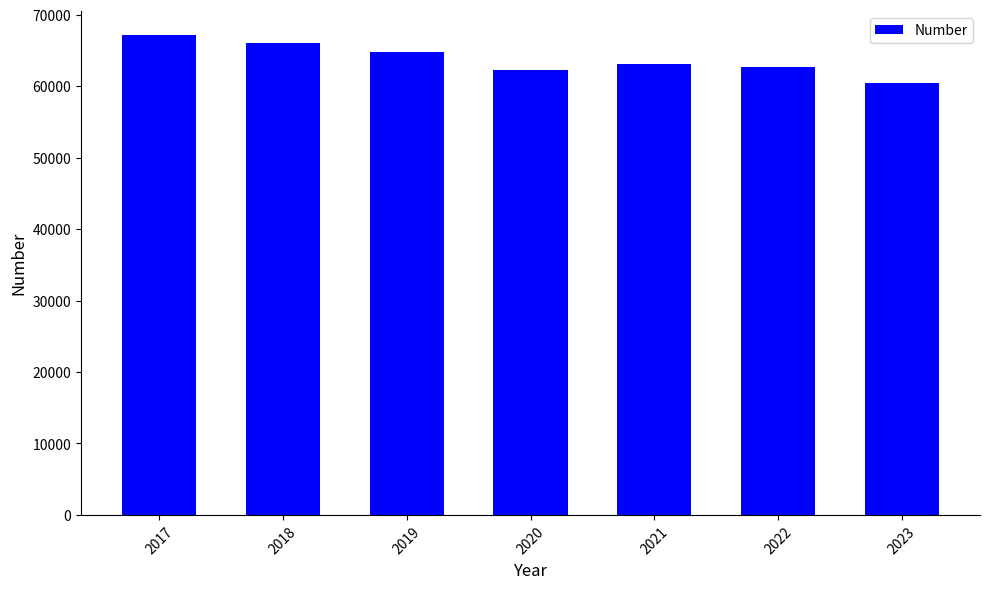

What is the difference between the values at 2017 and 2020?

4838